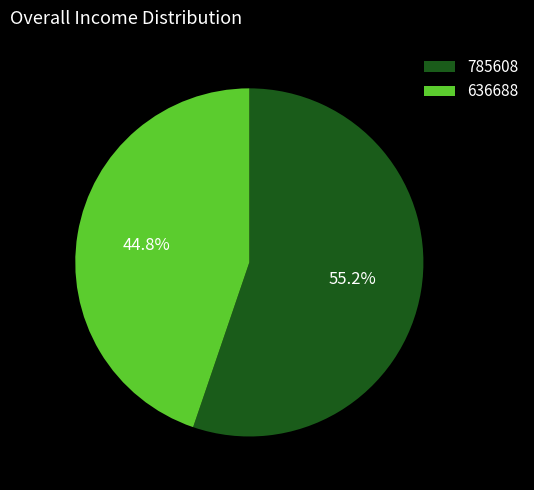

Rank the categories by value from lowest to highest.

636688, 785608